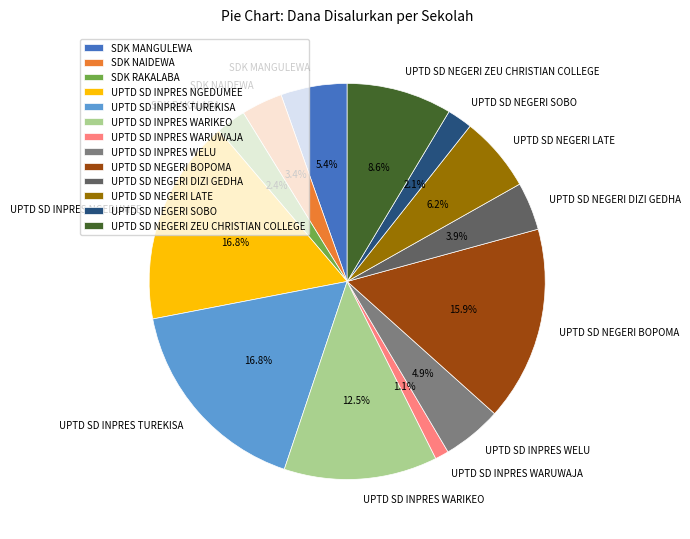

Between UPTD SD NEGERI BOPOMA and UPTD SD INPRES TUREKISA, which is larger?

UPTD SD INPRES TUREKISA